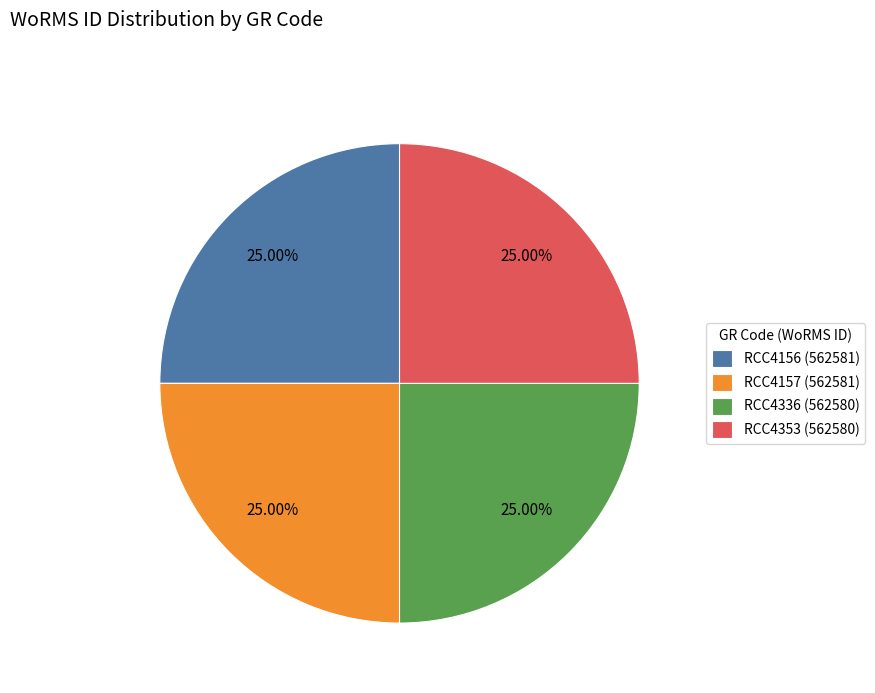

How much of the chart is everything except RCC4353 (562580)?

75.0%